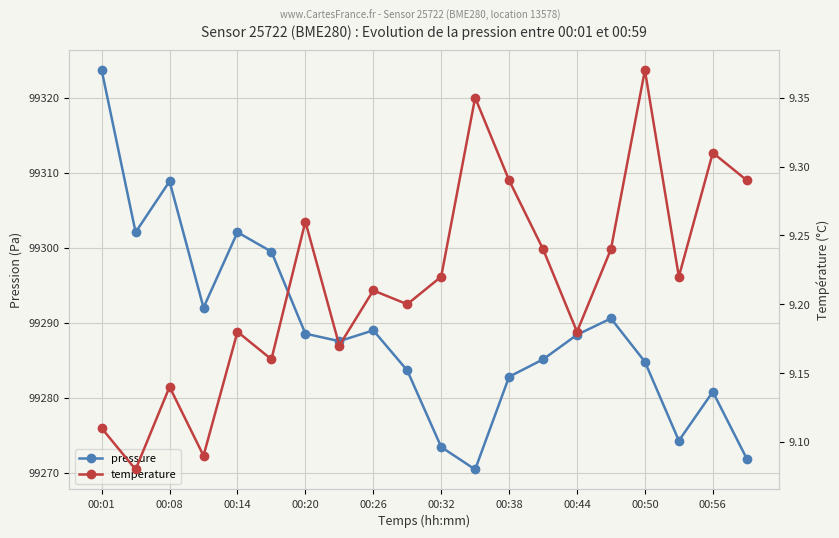

What is the difference between the maximum and minimum values in the pressure series?

53.3